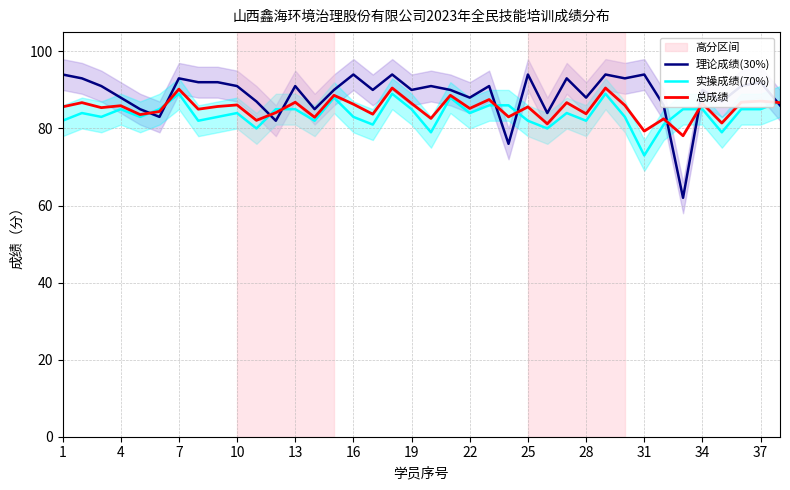

At which label does 实操成绩(70%) reach its minimum?

31